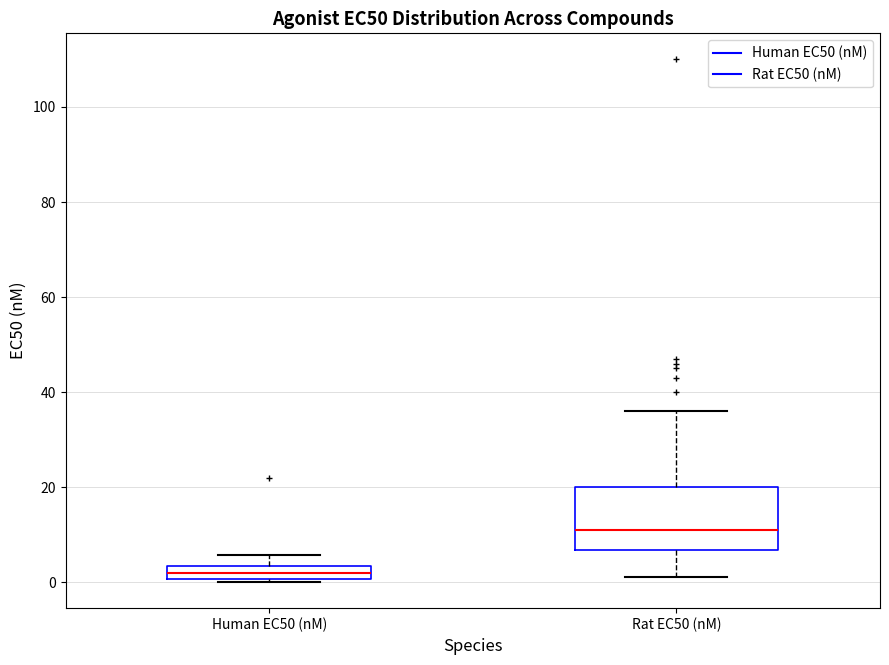

Which box's median line is the highest?

Rat EC50 (nM)